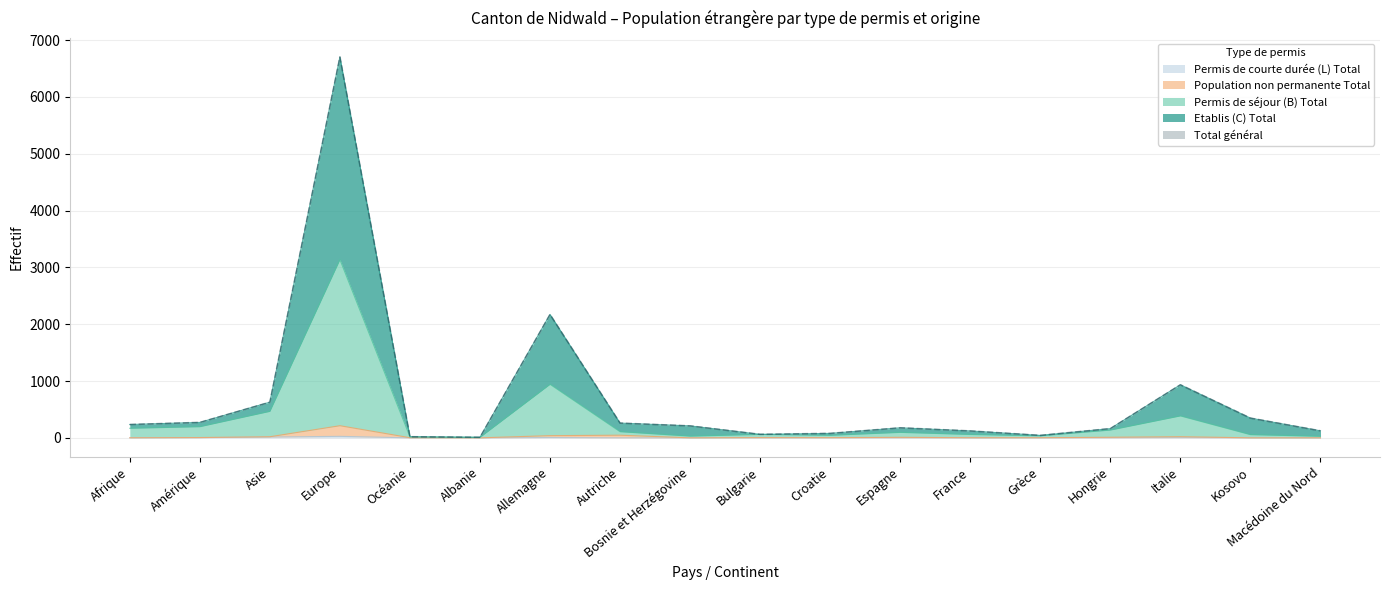

True or false: Permis de séjour (B) Total has a value of 4 at Albanie.

False